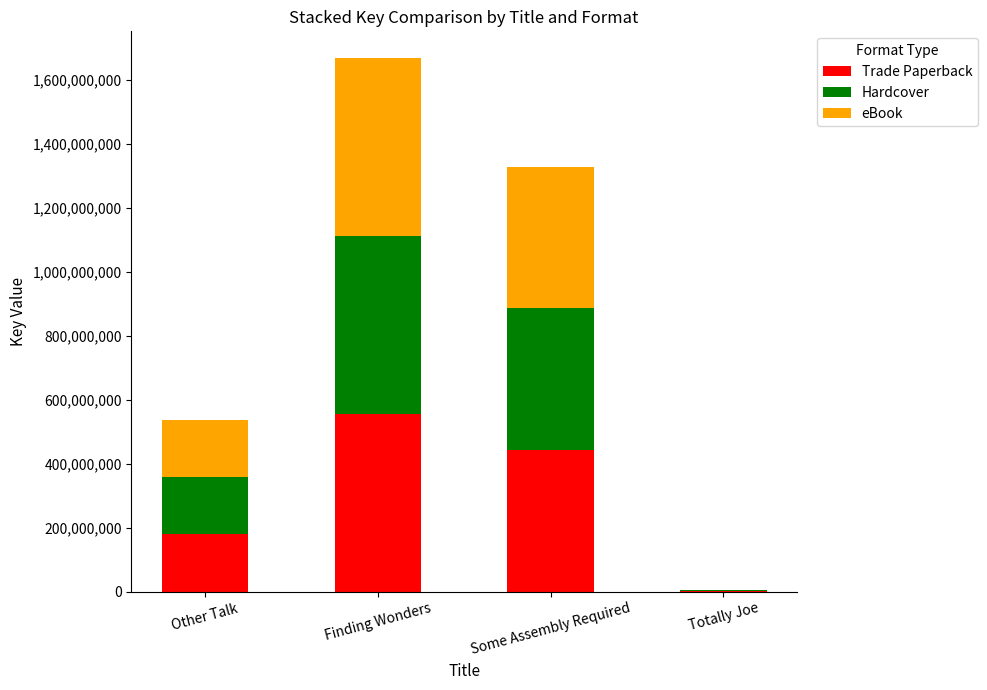

What is the sum of all Trade Paperback values?

1180246166